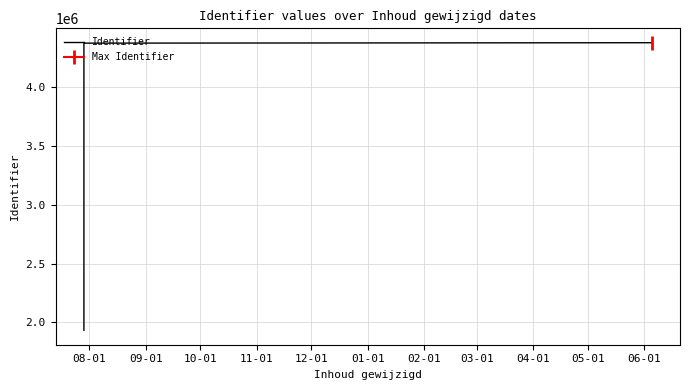

How many lines are shown in the chart?

1